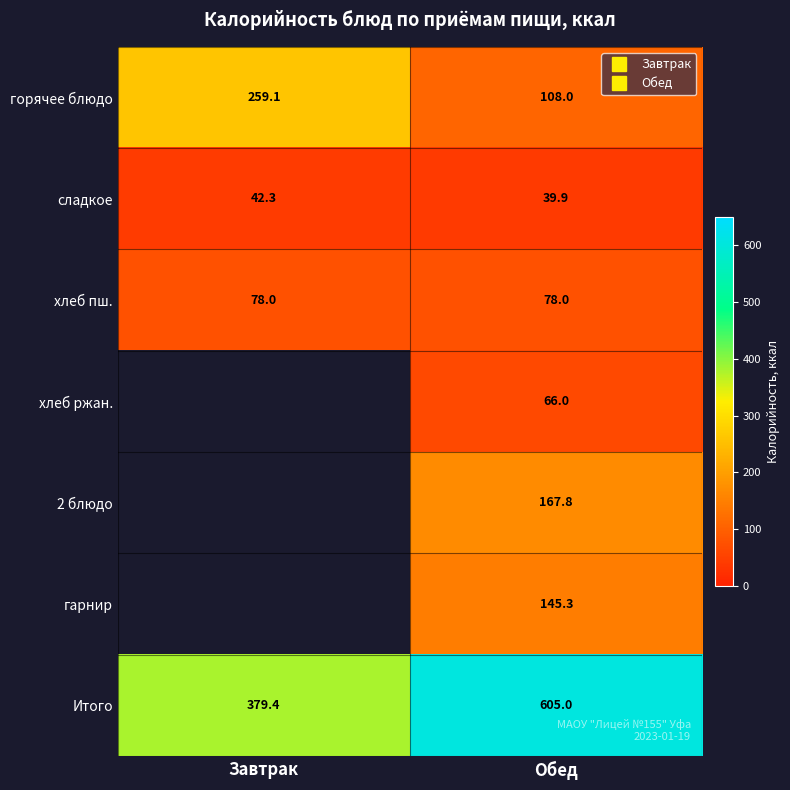

What is the spread (max minus min) of values at Обед?

565.1